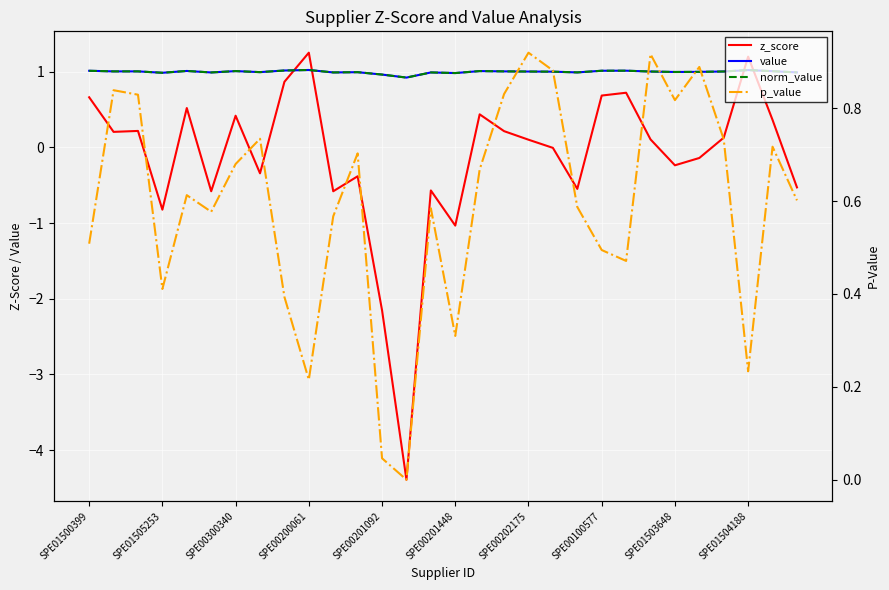

List the labels in order of p_value value, smallest first.

13, 12, SPE01504188, 27, 15, SPE01503648, SPE00200061, 22, 21, SPE01500399, 10, SPE00201448, 14, 20, 29, SPE00201092, 16, SPE00202175, 11, 28, 26, SPE00100577, 24, SPE00300340, 17, SPE01505253, 19, 25, 23, 18